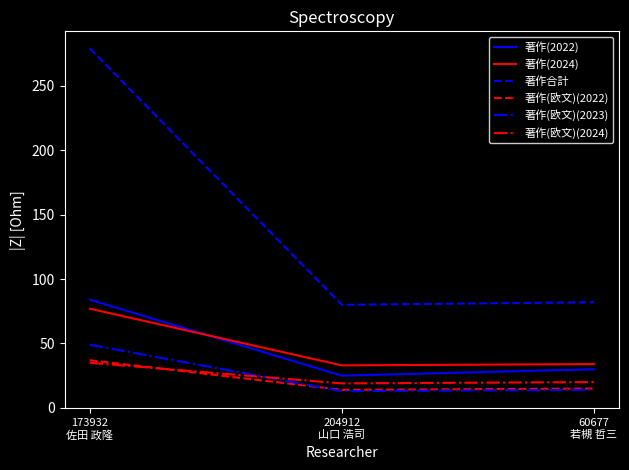

What is the maximum value shown in the chart?

279